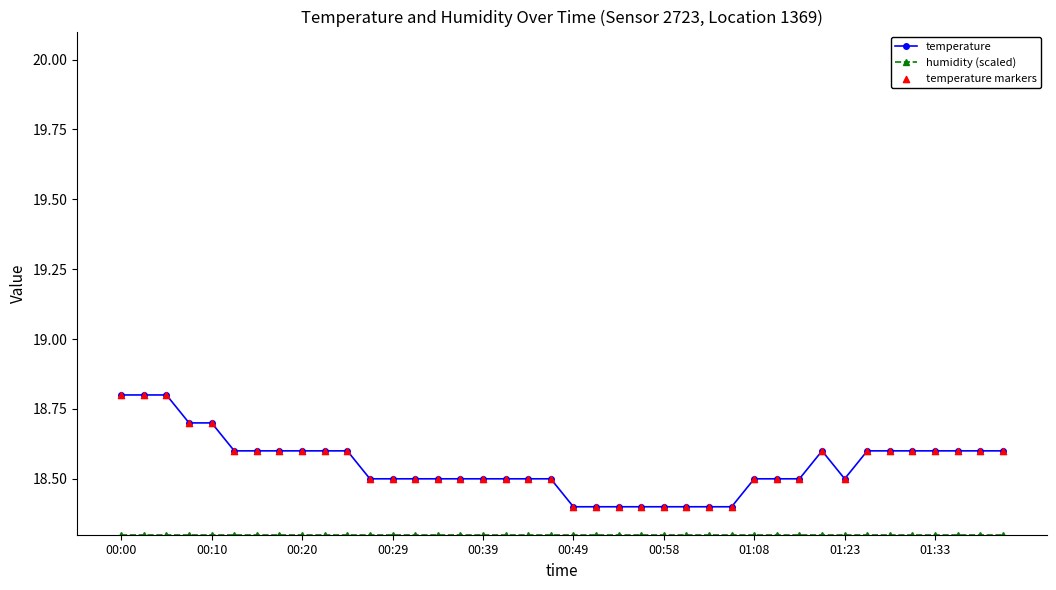

Which series has the largest total across all categories?

temperature